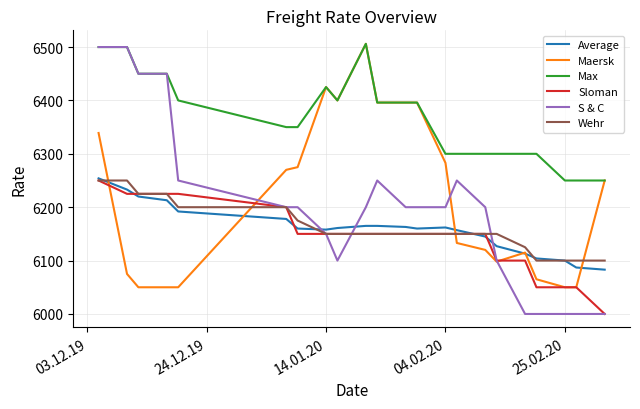

Which series has the largest total across all categories?

Max